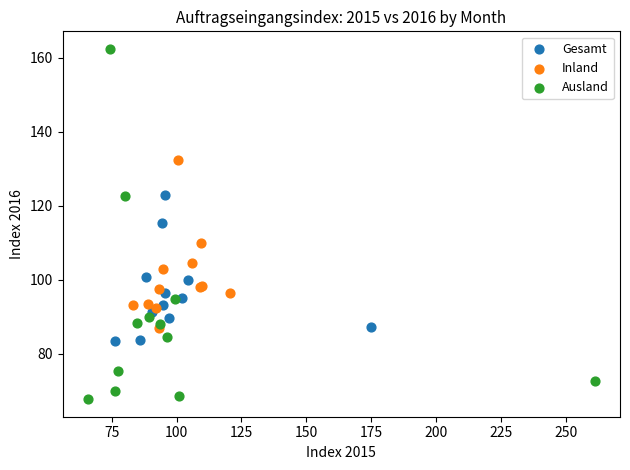

What are all the series names shown in the legend?

Gesamt, Inland, Ausland